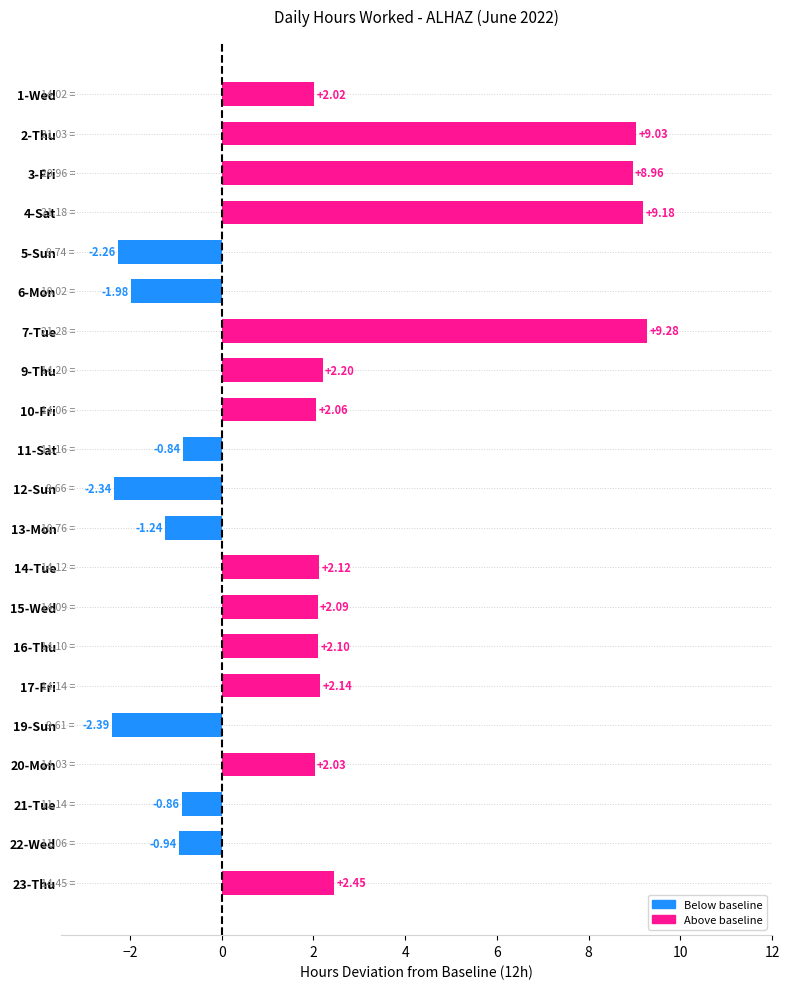

What is the sum of all values?

42.8